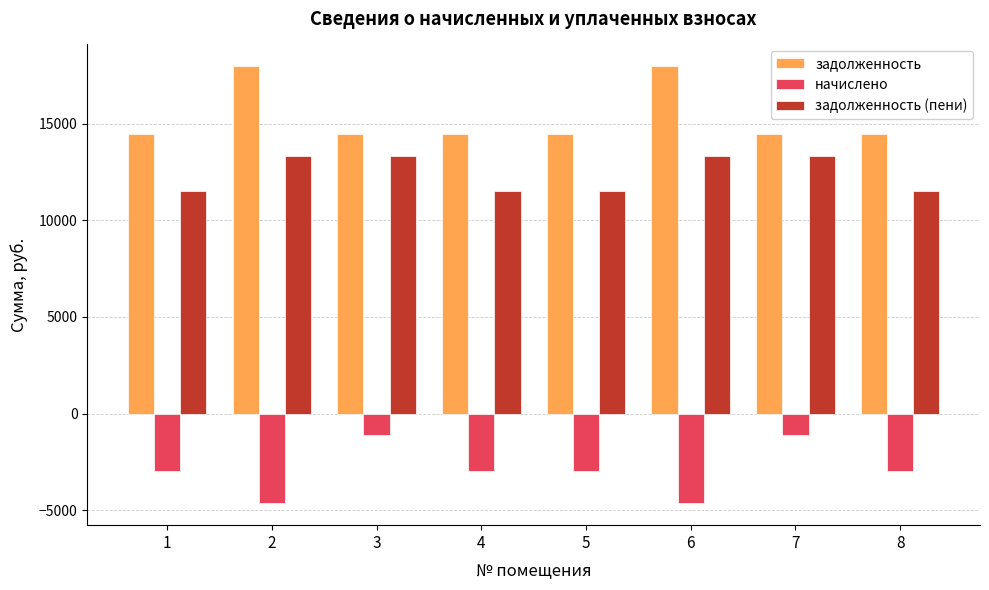

True or false: начислено has a value of -750.3 at 4.

False